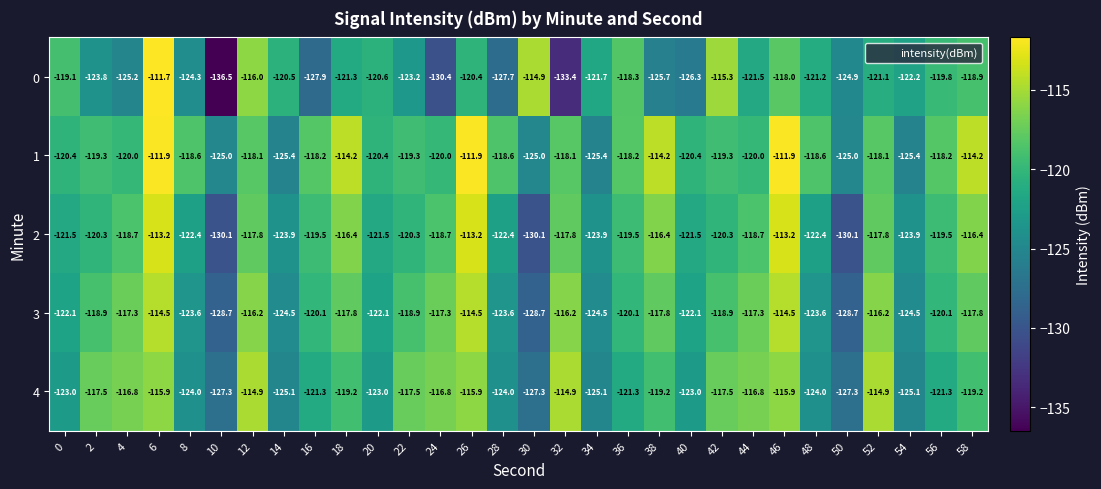

Which category has the highest value across all series?

6